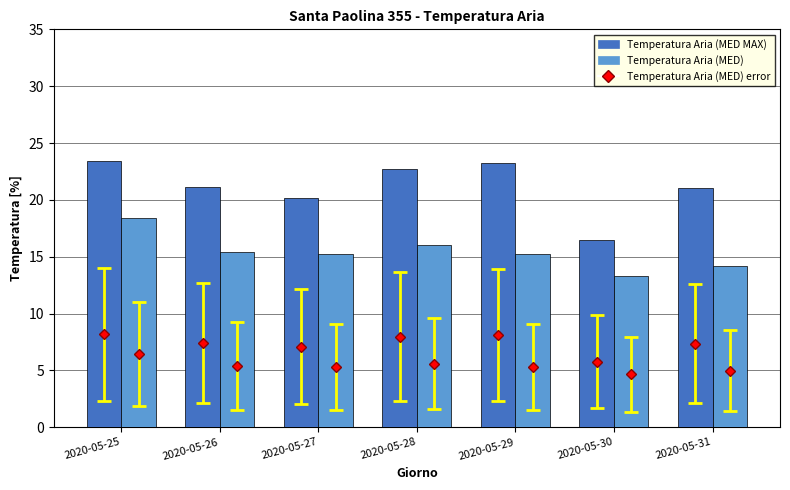

At which category is the sum across all series the highest?

2020-05-25